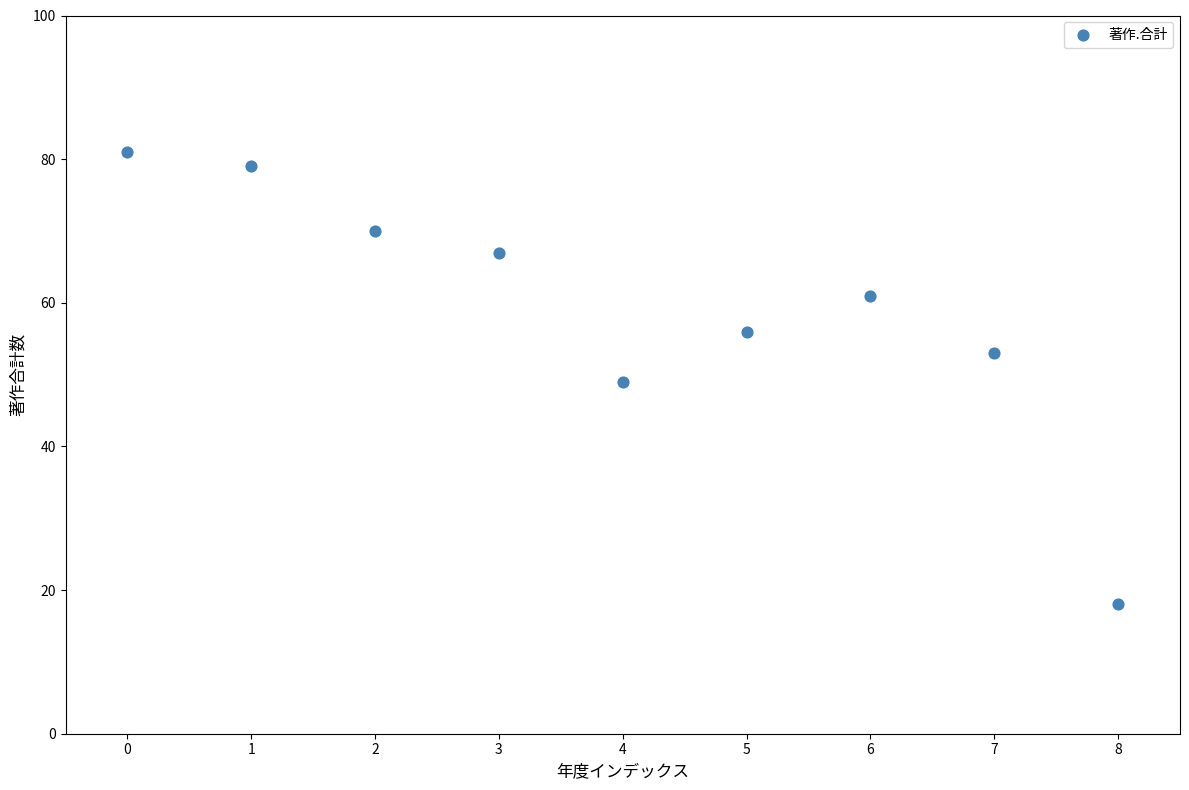

What is the average Y value?

59